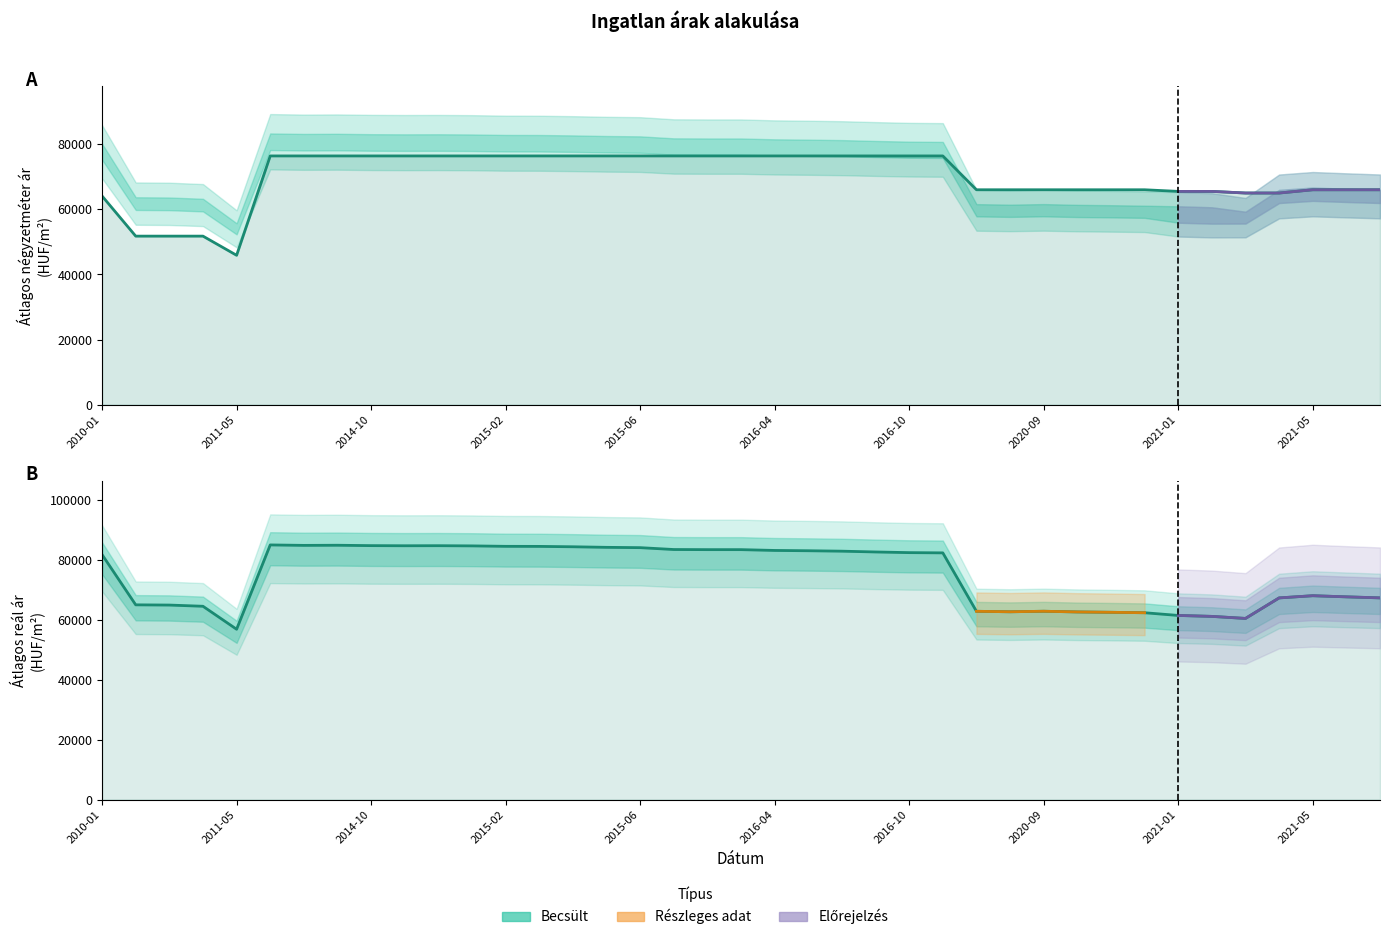

What is the approximate value of Átlagos négyzetméter ár at 27, to the nearest 10?

66000